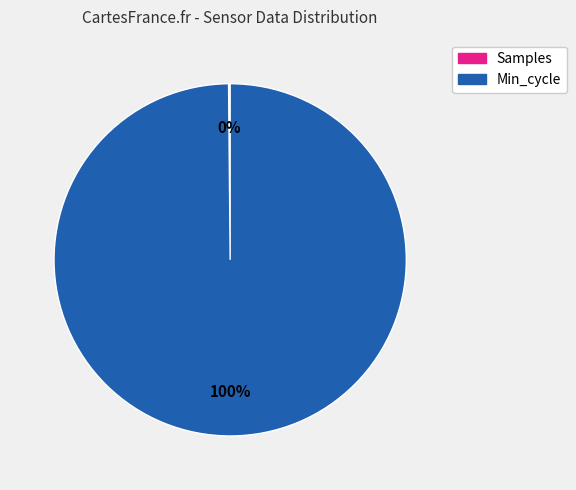

Is there a majority slice in this chart?

Yes